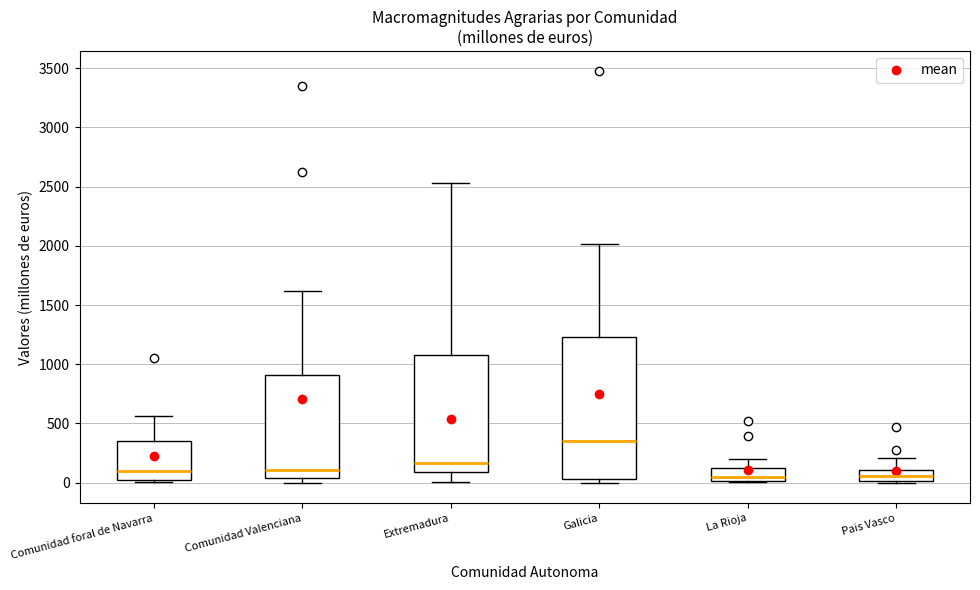

Reading left to right, read every box against the y-axis: the position of its median line, the range the box covers, and the ends of its whiskers. The values are not printed on the chart, so give them approximately, as read against the axis.

Comunidad foral de Navarra: median 100, box 0 to 350, whiskers 0 (just below the box's lower edge) to 550
Comunidad Valenciana: median 100, box 50 to 900, whiskers 0 to 1600
Extremadura: median 150, box 100 to 1100, whiskers 0 to 2550
Galicia: median 350, box 50 to 1250, whiskers 0 to 2000
La Rioja: median 50, box 0 to 100, whiskers 0 to 200
Pais Vasco: median 50, box 0 to 100, whiskers 0 (just below the box's lower edge) to 200